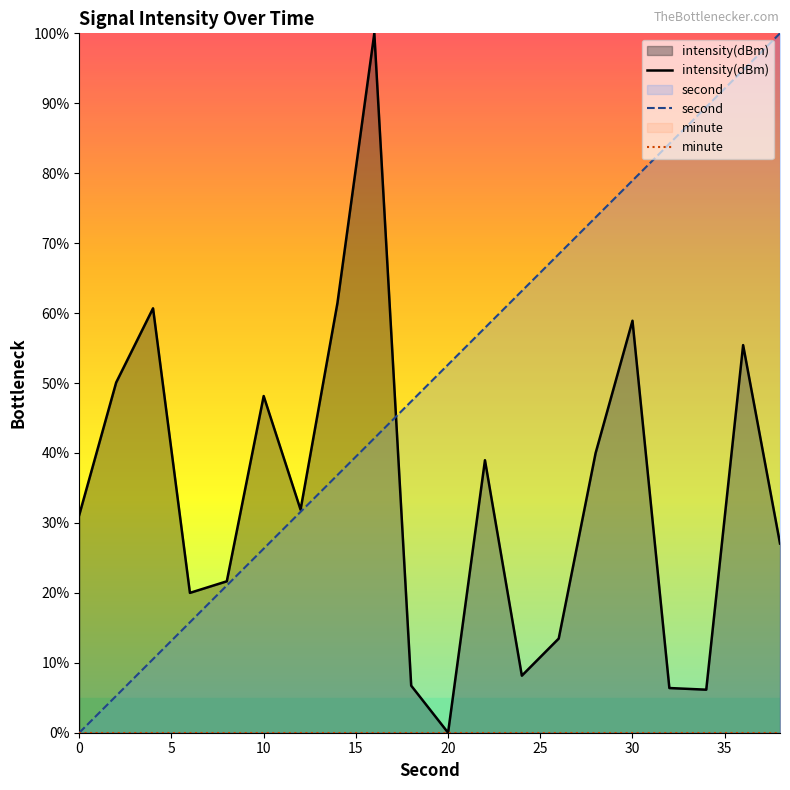

What is the maximum value shown in the chart?

100.0